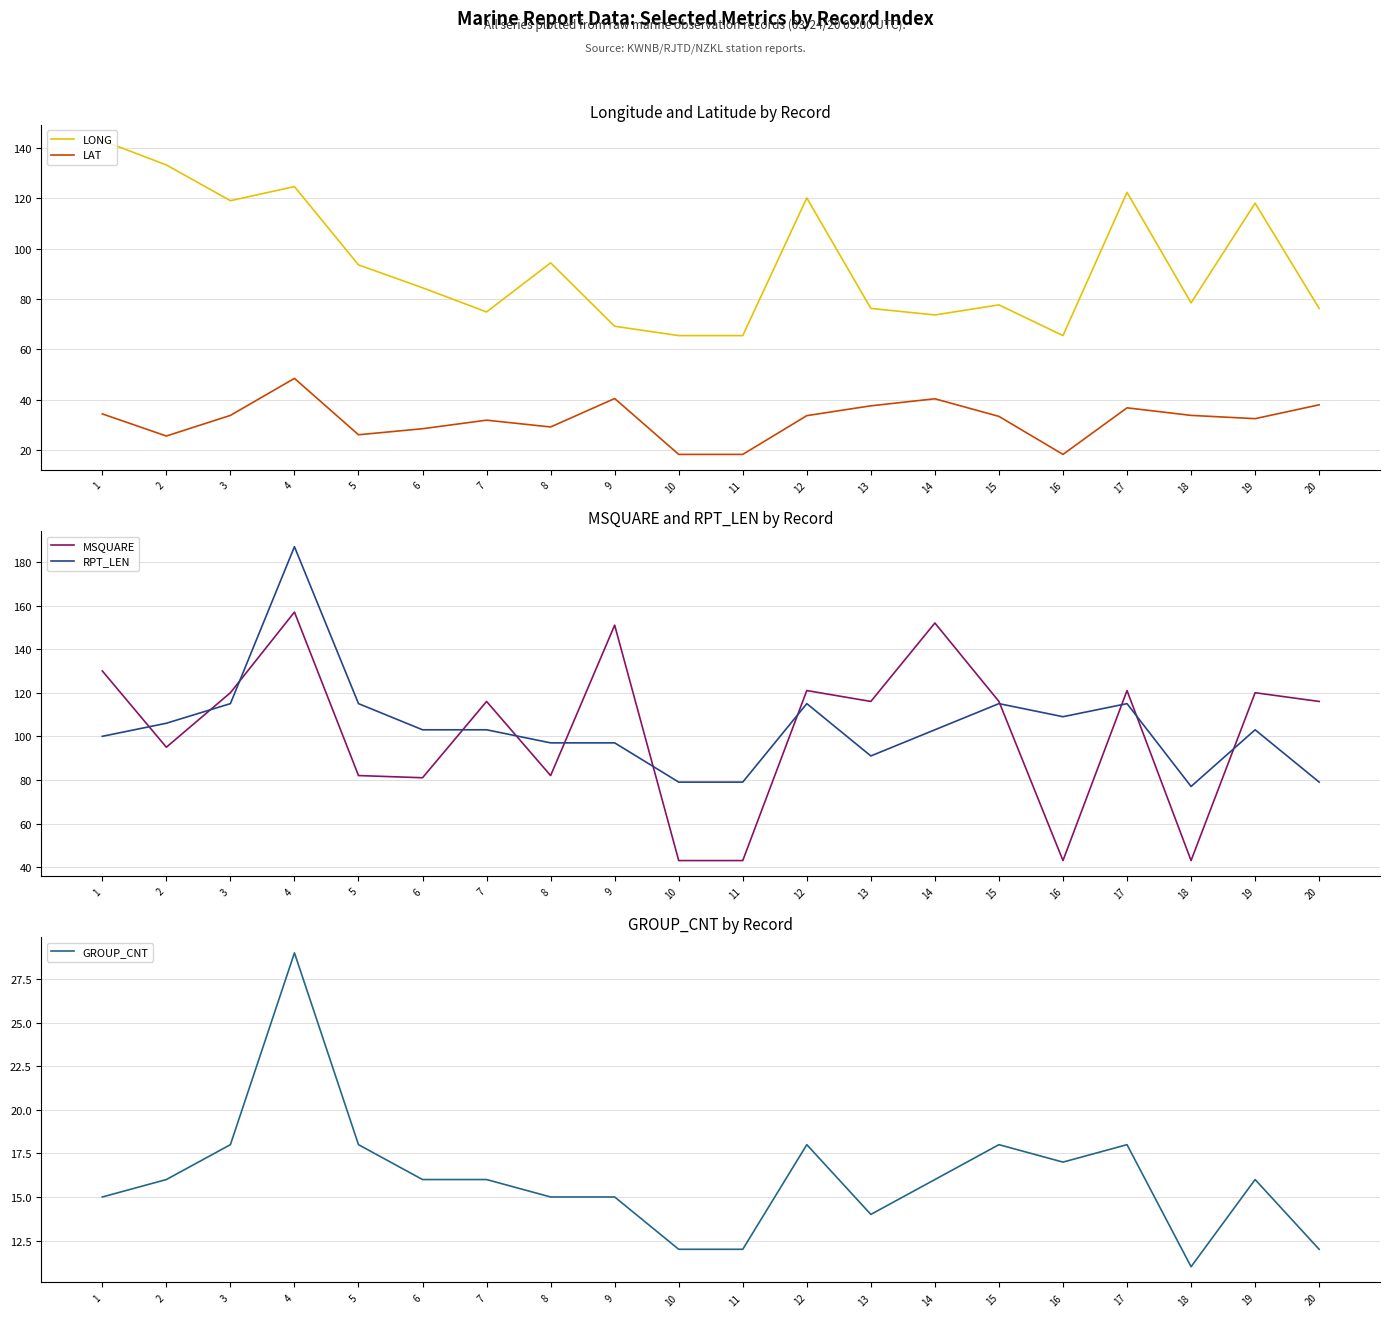

Is it true that LAT equals 18.3 at 11?

True